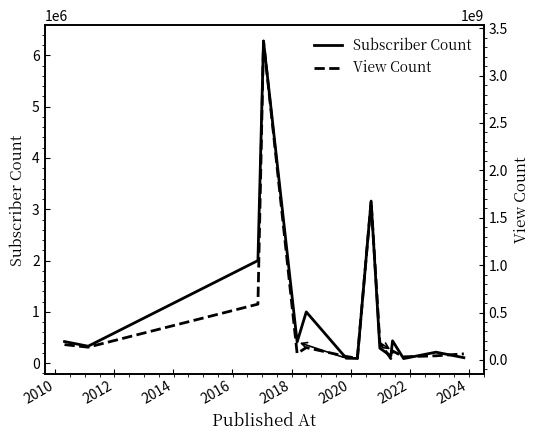

What is the smallest value displayed?

89100